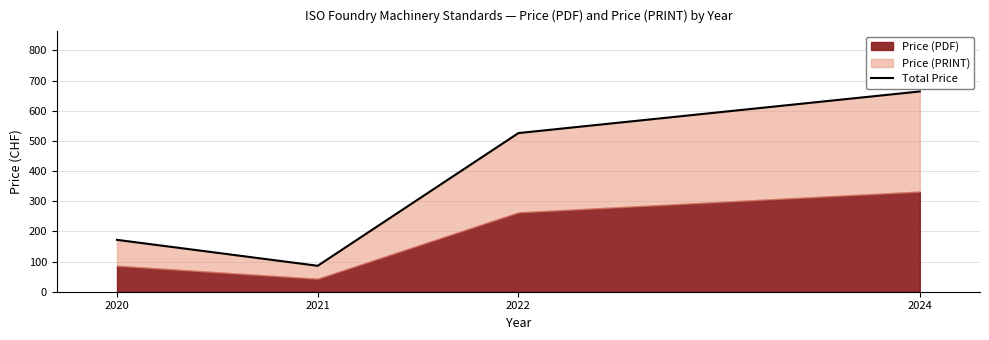

Reading left to right, extract all data points from this chart.

2020=172	2021=86	2022=526	2024=664